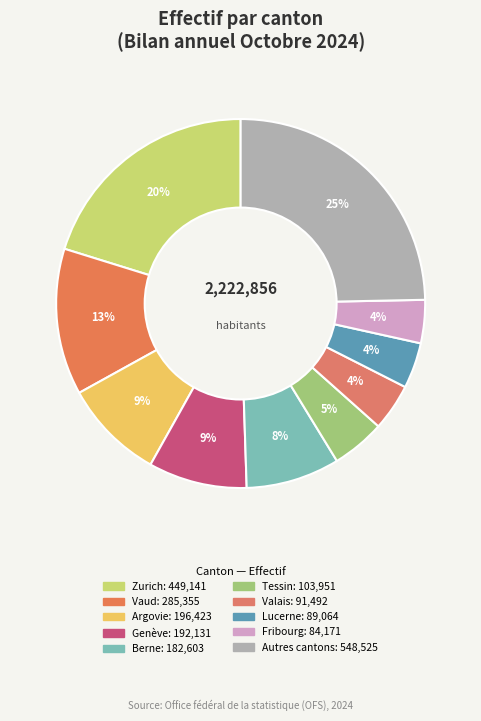

How many segments does this pie chart have?

10